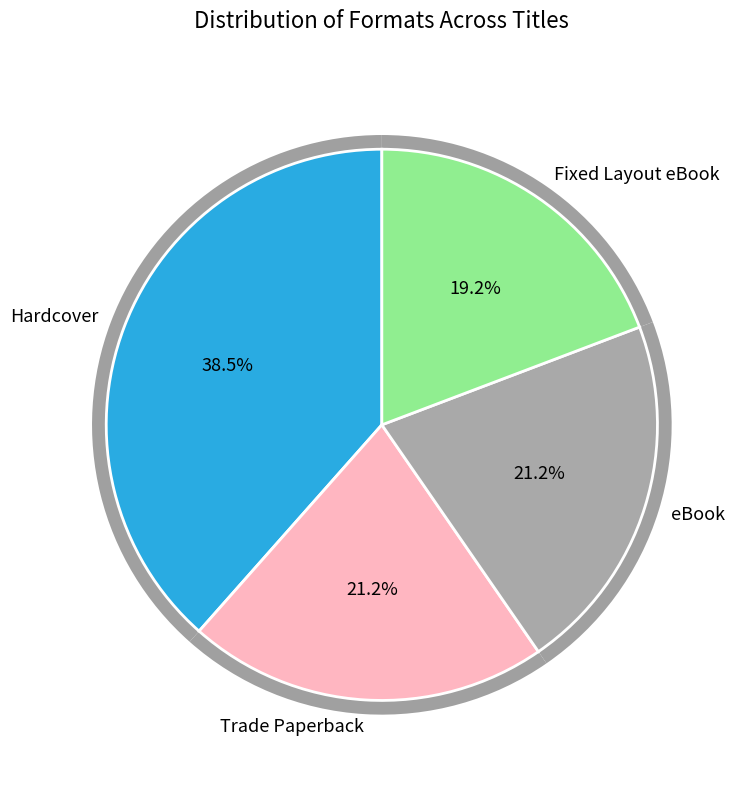

Does any single category account for the majority?

No